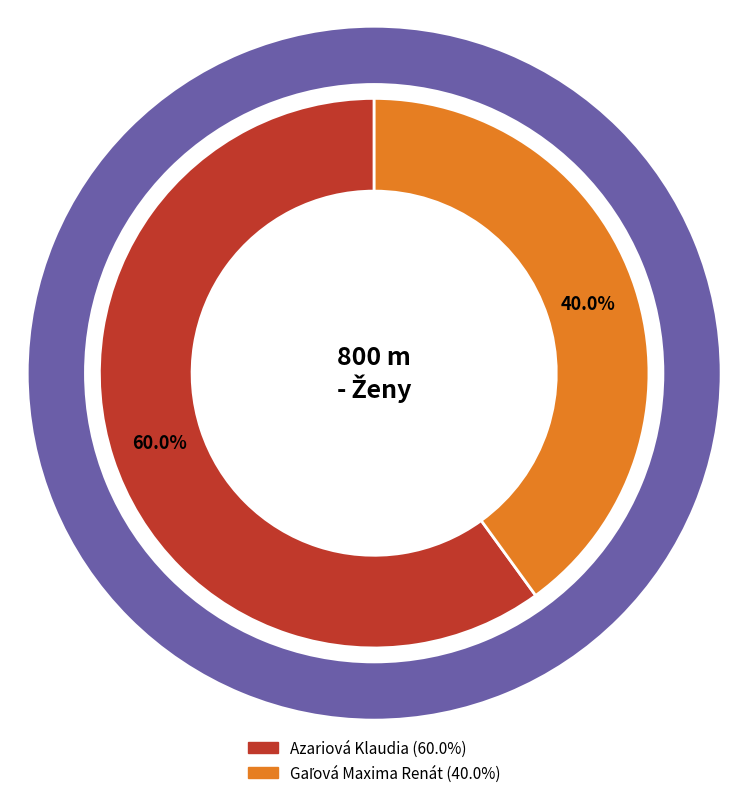

Count the number of slices in the pie.

2